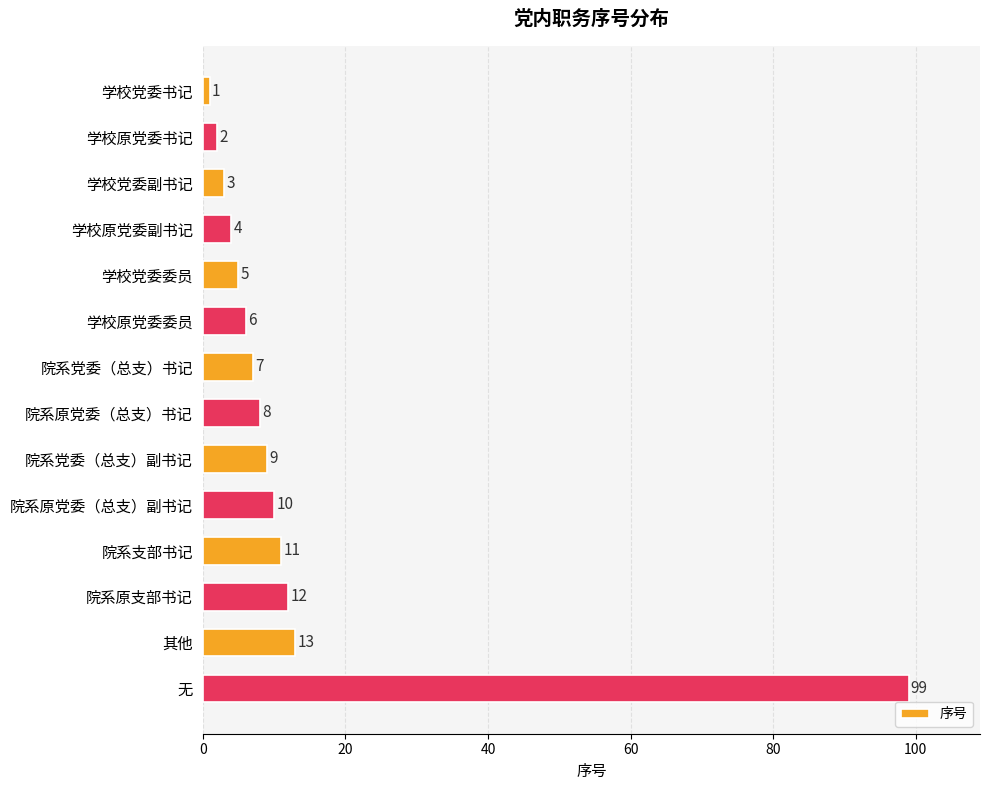

Reading top to bottom, list all the values displayed in this chart.

学校党委书记=1	学校原党委书记=2	学校党委副书记=3	学校原党委副书记=4	学校党委委员=5	学校原党委委员=6	院系党委（总支）书记=7	院系原党委（总支）书记=8	院系党委（总支）副书记=9	院系原党委（总支）副书记=10	院系支部书记=11	院系原支部书记=12	其他=13	无=99